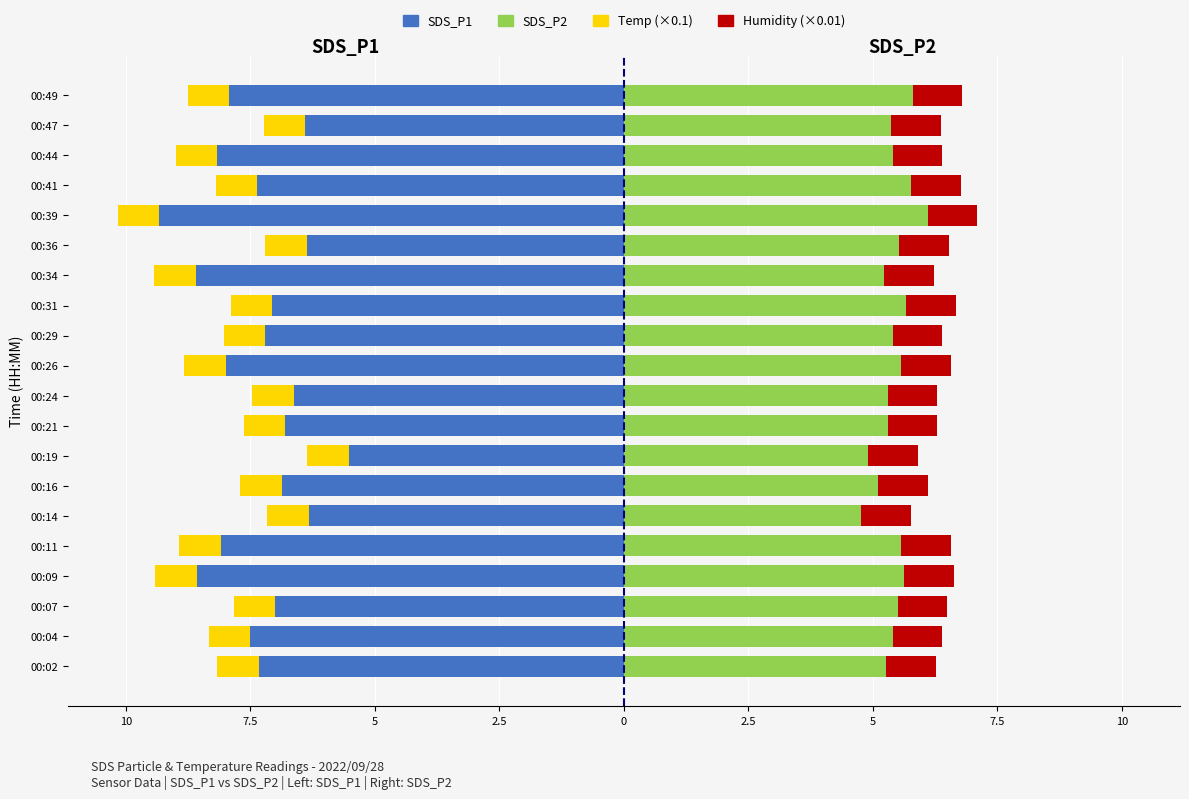

Reading right to left, transcribe all the data shown in this chart.

SDS_P1: -7.9	-6.4	-8.2	-7.4	-9.3	-6.4	-8.6	-7.1	-7.2	-8.0	-6.6	-6.8	-5.5	-6.9	-6.3	-8.1	-8.6	-7.0	-7.5	-7.3
Temp (×0.1): -0.8	-0.8	-0.8	-0.8	-0.8	-0.8	-0.8	-0.8	-0.8	-0.8	-0.8	-0.8	-0.8	-0.8	-0.8	-0.8	-0.8	-0.8	-0.8	-0.8
SDS_P2: 5.8	5.4	5.4	5.8	6.1	5.5	5.2	5.7	5.4	5.6	5.3	5.3	4.9	5.1	4.8	5.6	5.6	5.5	5.4	5.3
Humidity (×0.01): 0.7	0.7	0.7	0.7	0.7	0.7	0.7	0.7	0.7	0.7	0.7	0.7	0.7	0.7	0.7	0.7	0.7	0.7	0.7	0.7